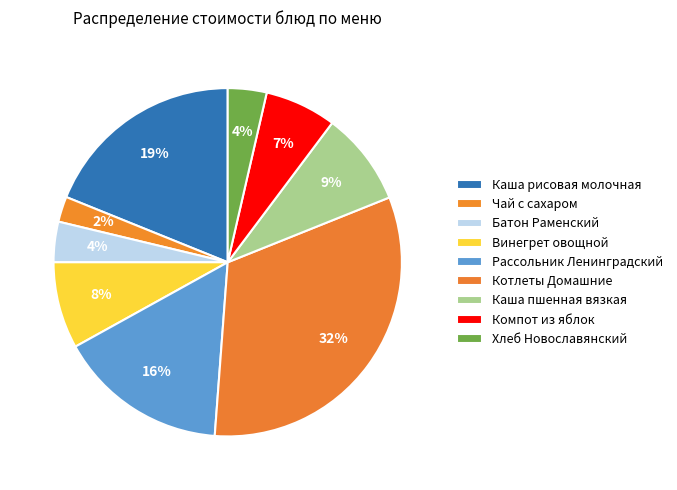

To the nearest percent, what is the difference between the largest and smallest slice percentages?

30%